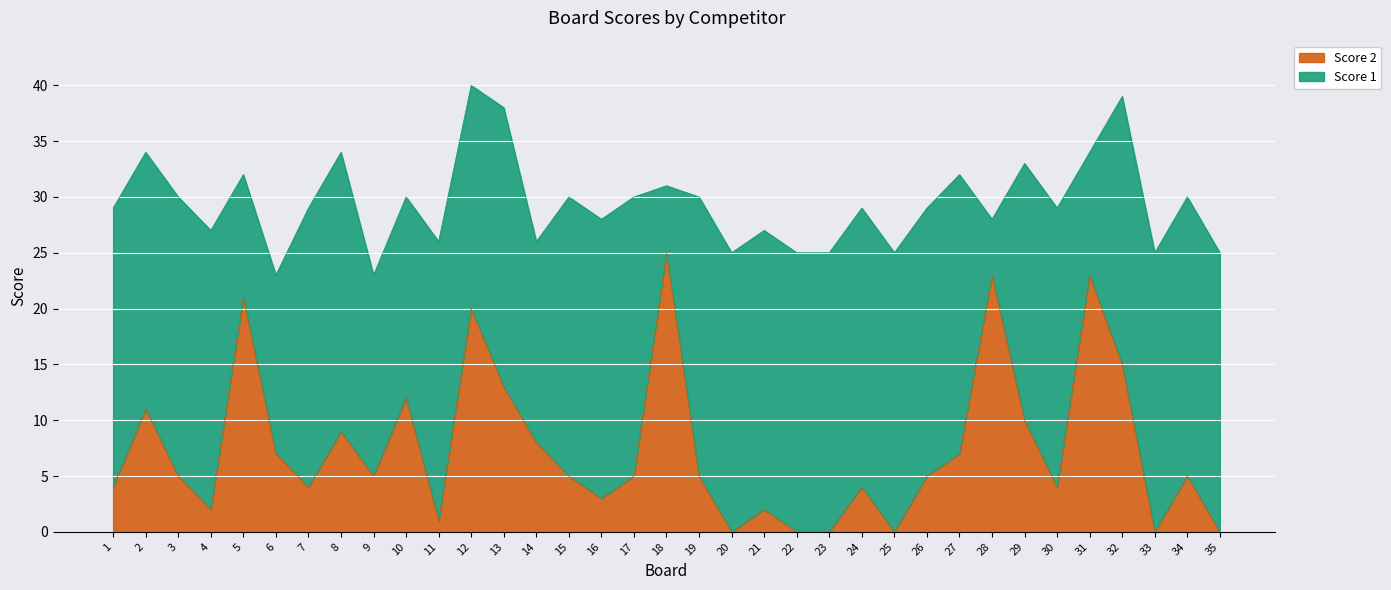

How many points are lower than both their immediate neighbors (excluding endpoints)?

9